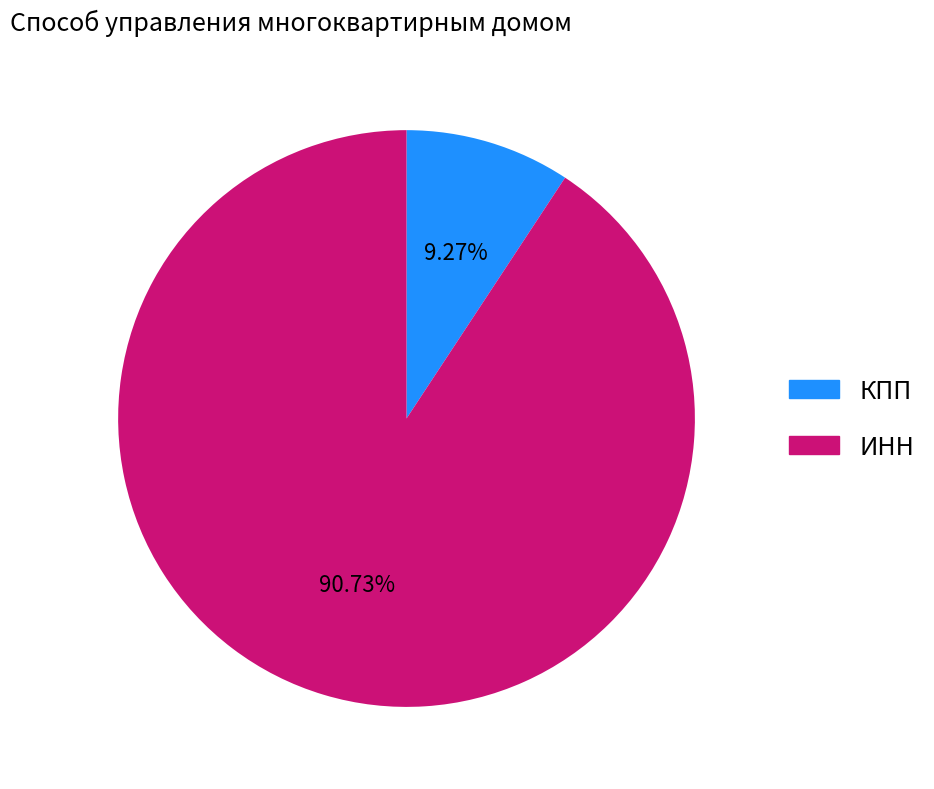

Between КПП and ИНН, which is larger?

ИНН